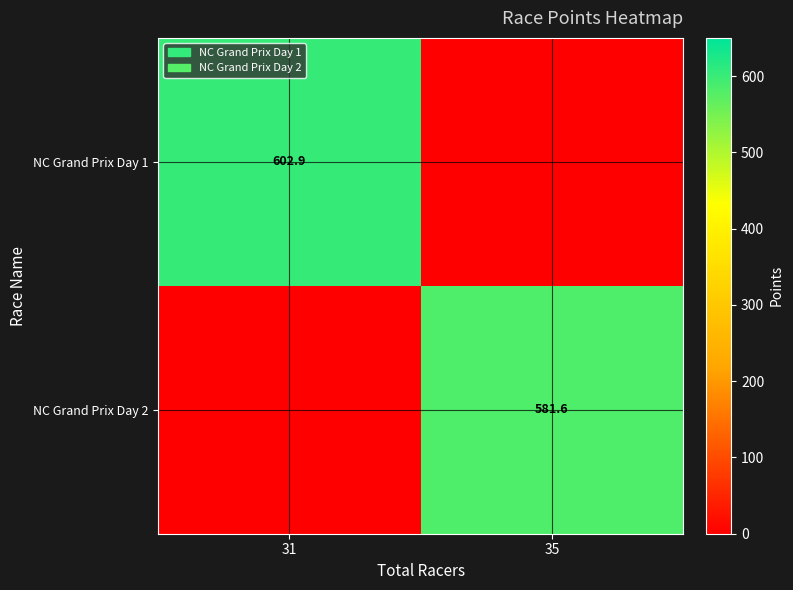

Count the number of categories in the chart.

2